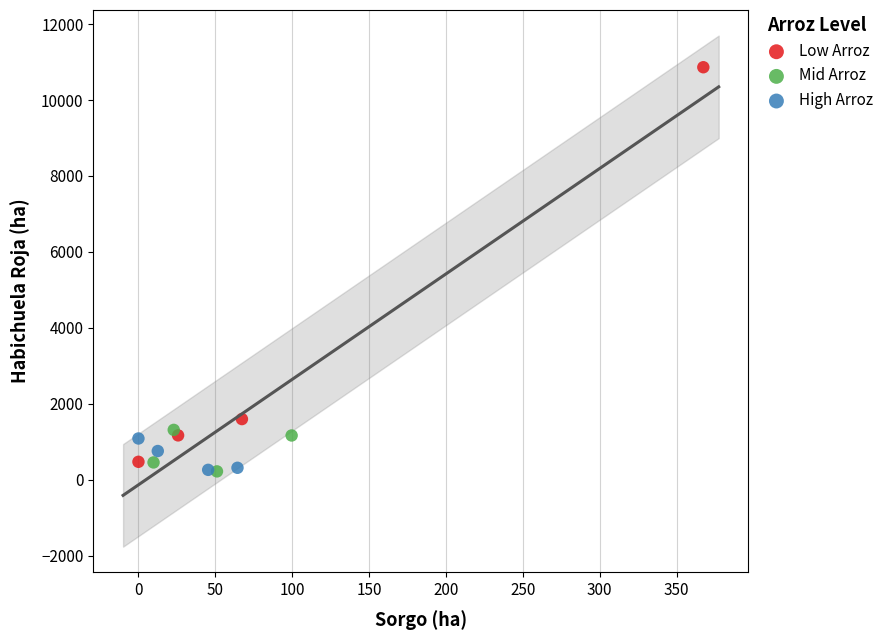

Which series reaches the maximum Y coordinate?

Low Arroz